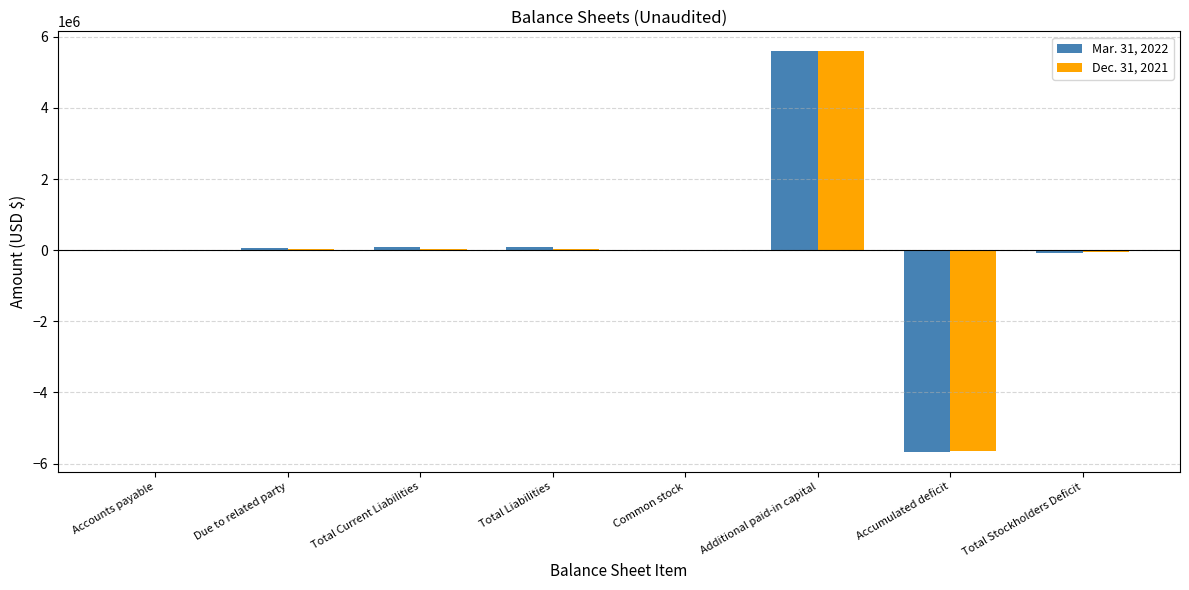

Which series has the widest spread of values?

Mar. 31, 2022